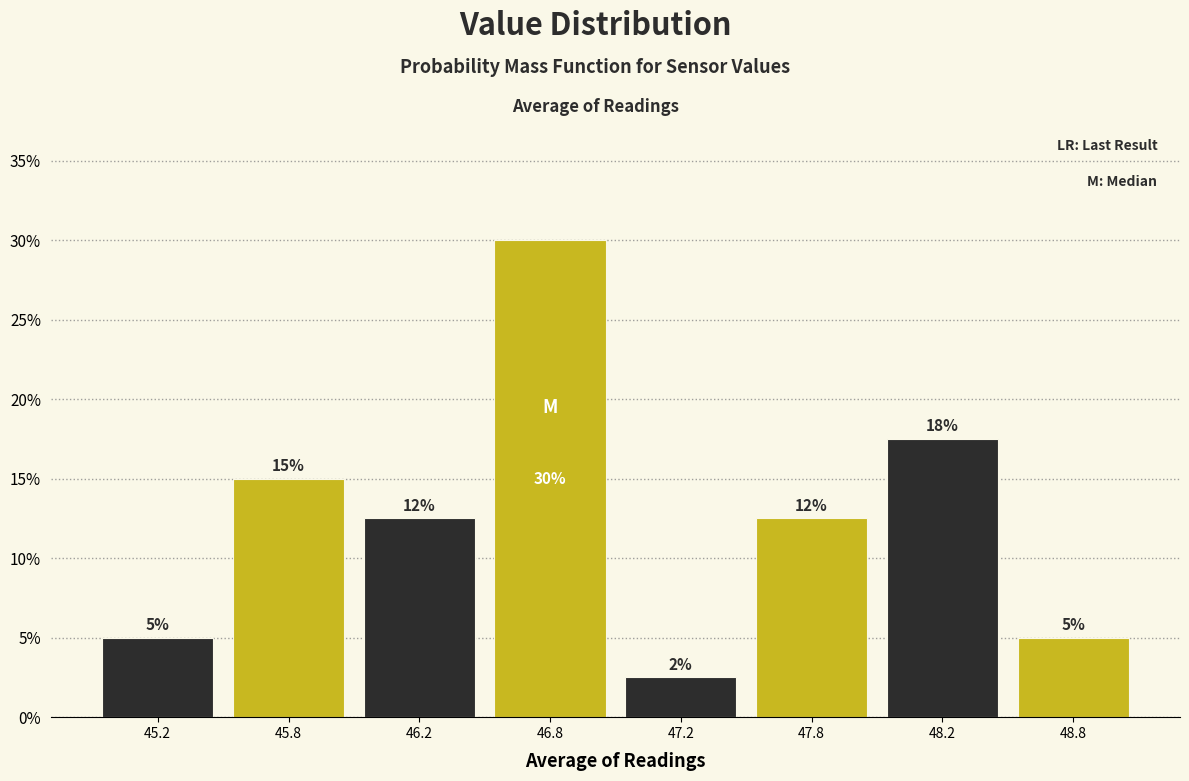

What position from the left is 45.2?

1